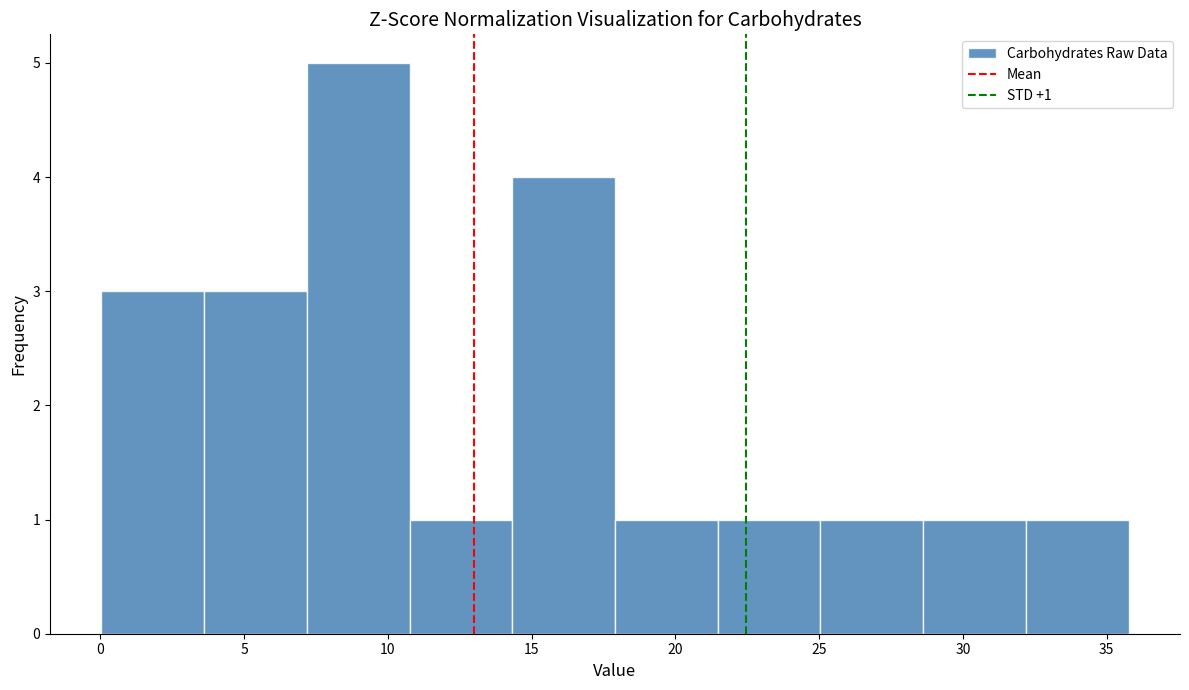

Which range on the x-axis has the tallest bar?

7.0 to 11.0